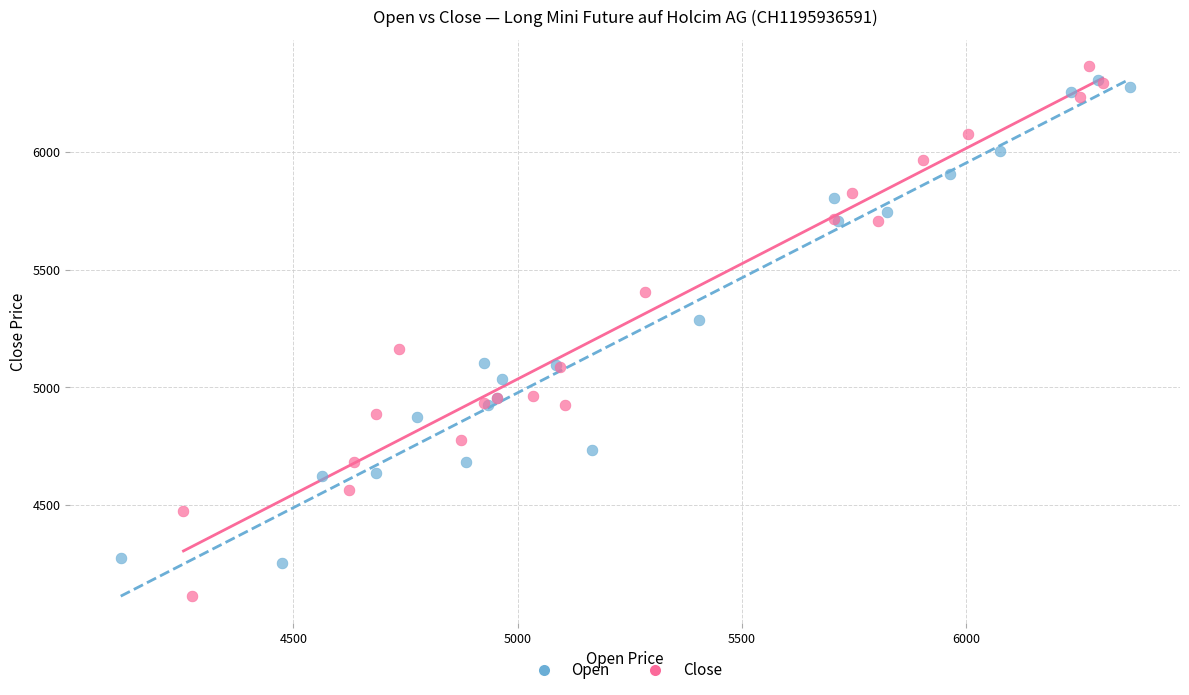

Which series has the largest Y range (max minus min)?

Close